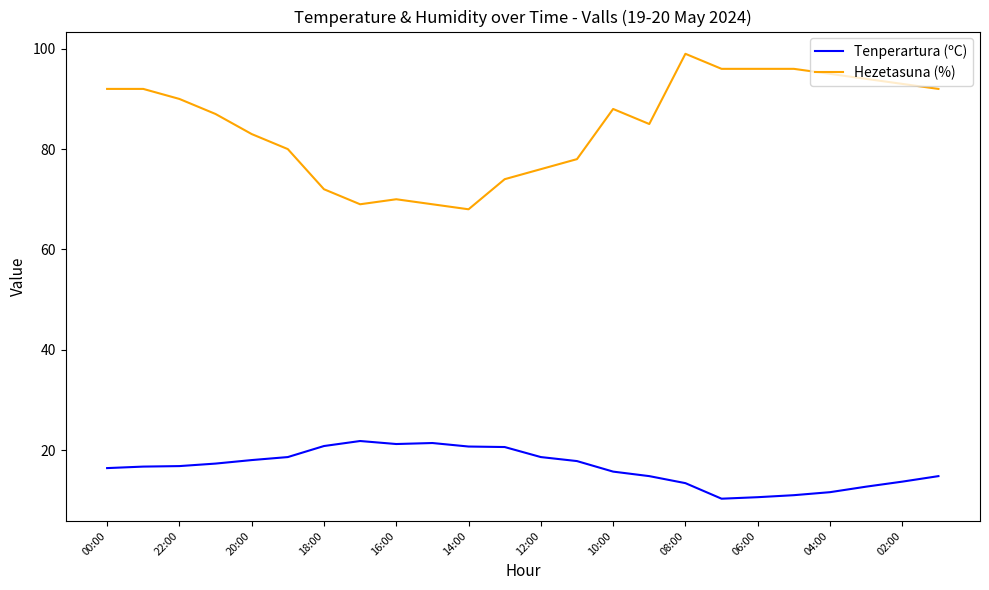

Count the number of categories in the chart.

24